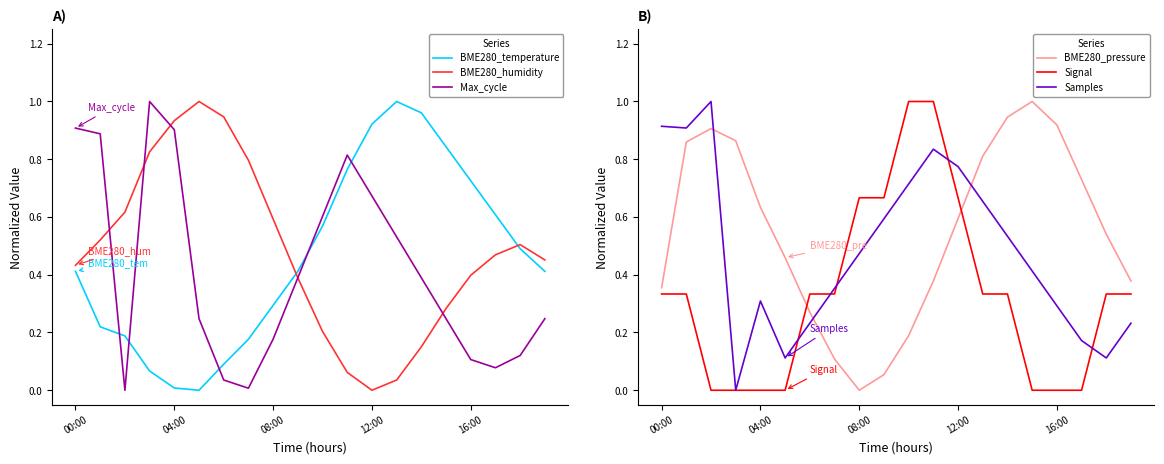

Which series changed the most between 10 and 17?

Signal